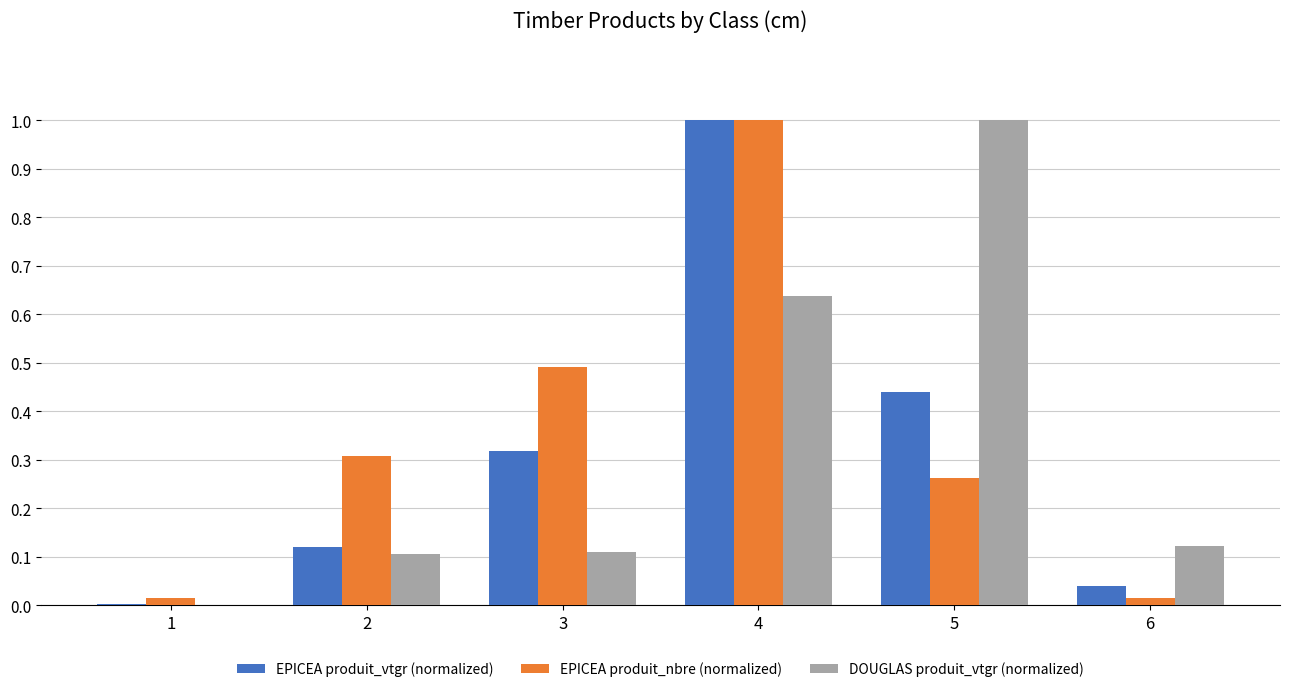

What is the total value across all series at 5?

1.7